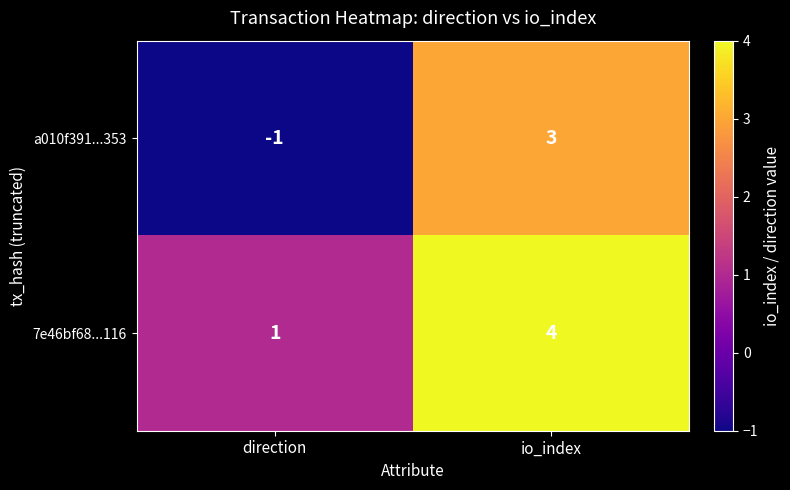

The 7e46bf68...116 series shows 1 at direction. True or false?

True